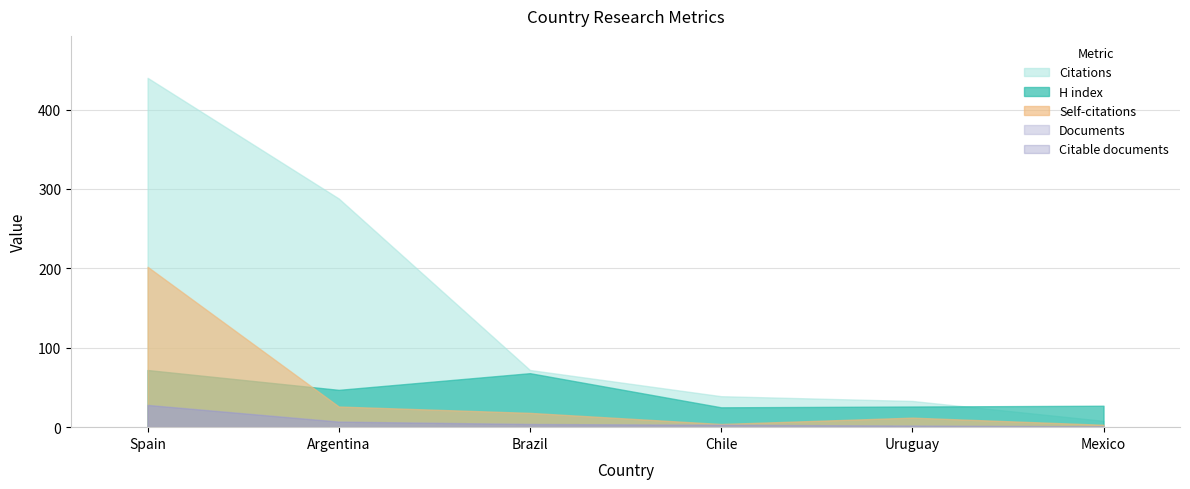

What is the minimum value for H index?

25